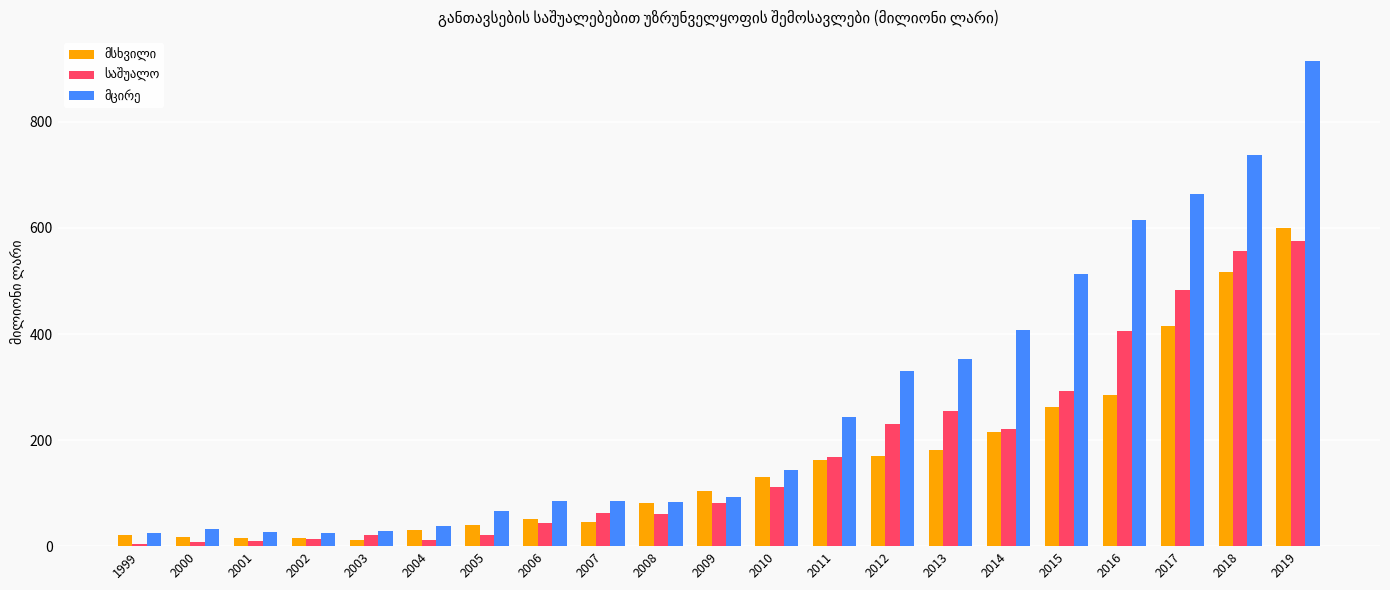

What is the total value across all series at 2008?

224.6